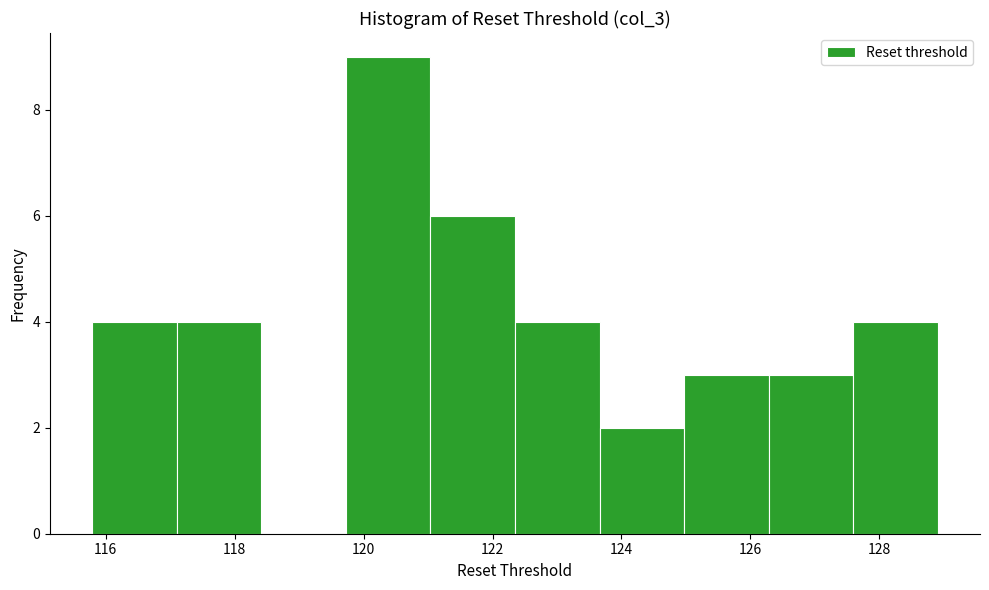

Reading left to right, list every bar in this chart as the range it spans on the x-axis followed by its height. Neither the bar edges nor the heights are printed on the chart, so give them approximately, as read against the axes.

115.8 to 117.2: 4
117.2 to 118.4: 4
118.4 to 119.8: 0
119.8 to 121.0: 9
121.0 to 122.4: 6
122.4 to 123.6: 4
123.6 to 125.0: 2
125.0 to 126.2: 3
126.2 to 127.6: 3
127.6 to 129.0: 4